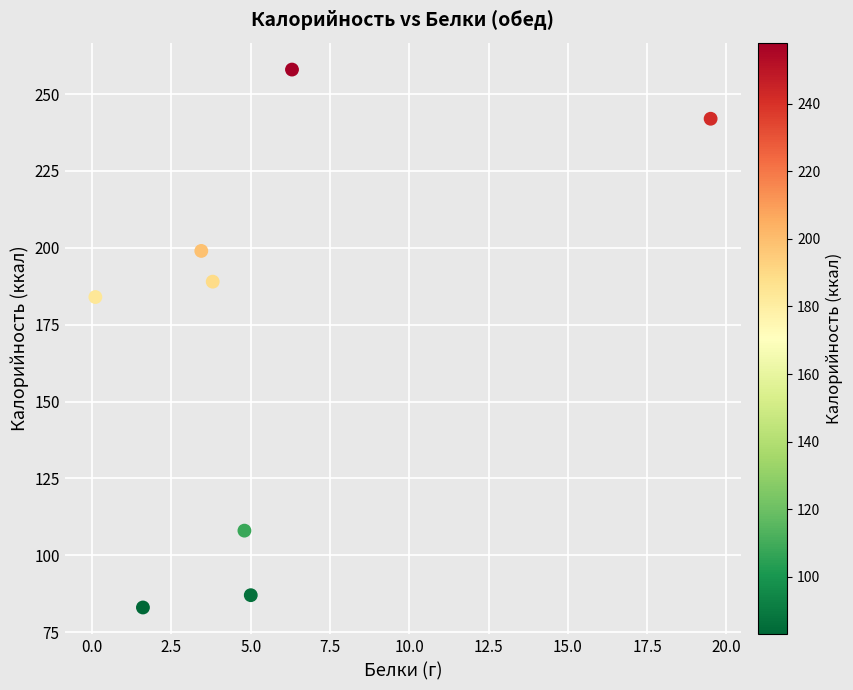

What Y value in the scatter plot is closest to 170?

184